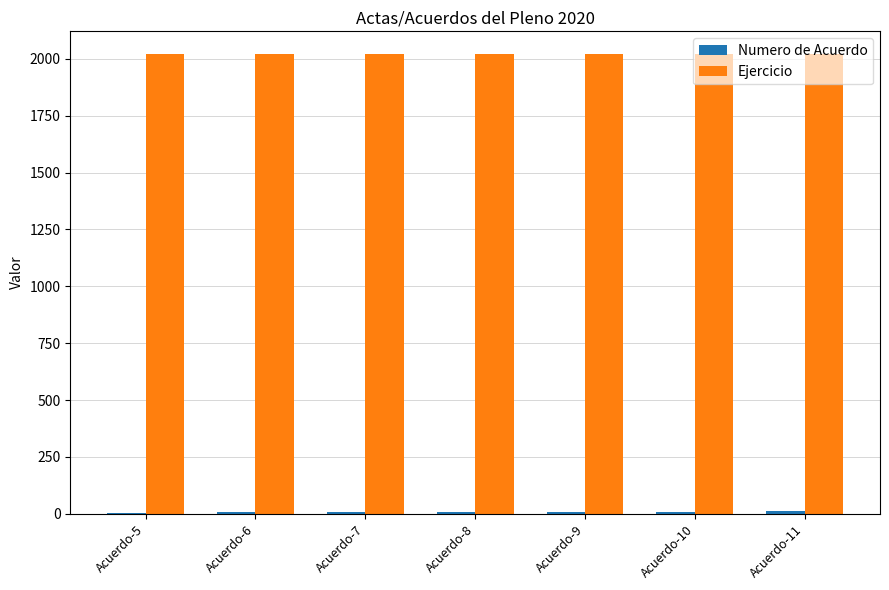

Which series has the largest total across all categories?

Ejercicio